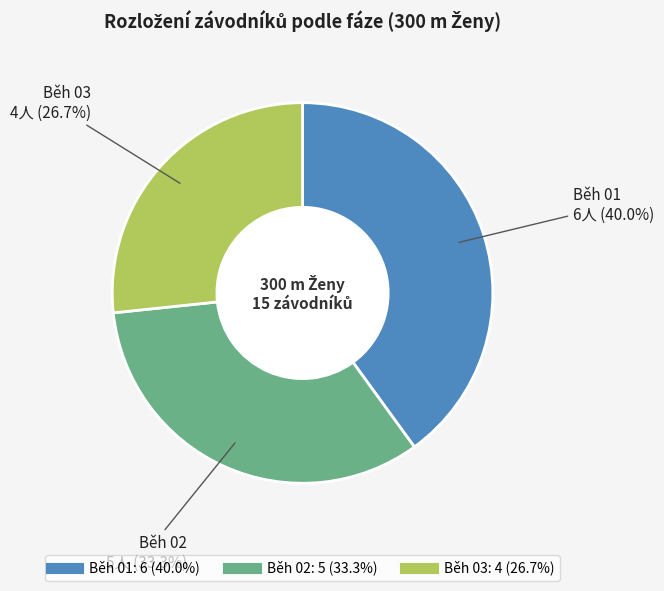

What percentage do Běh 03 and Běh 01 together represent?

66.7%